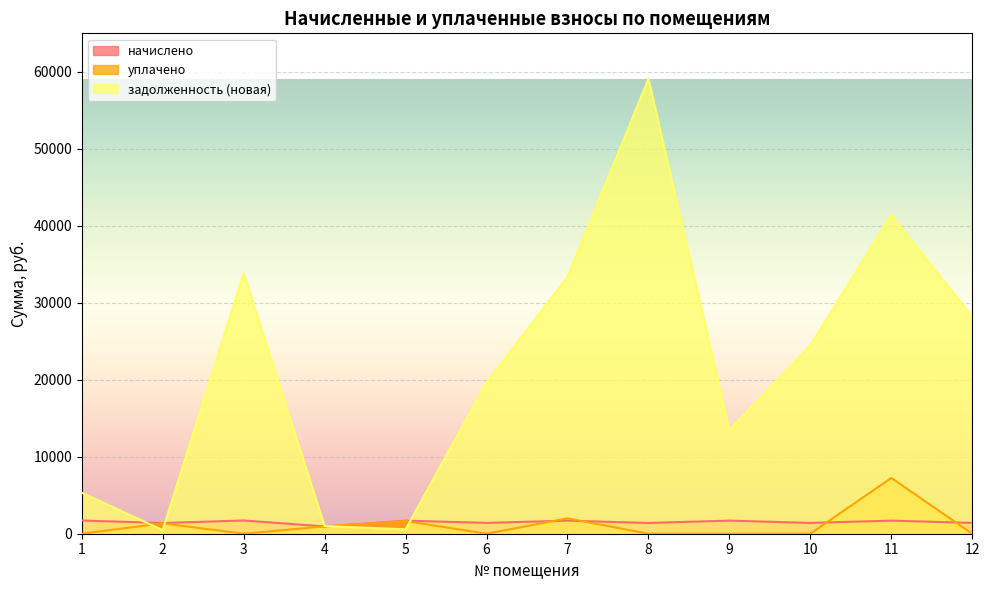

True or false: уплачено has a value of 0.0 at 12.

True